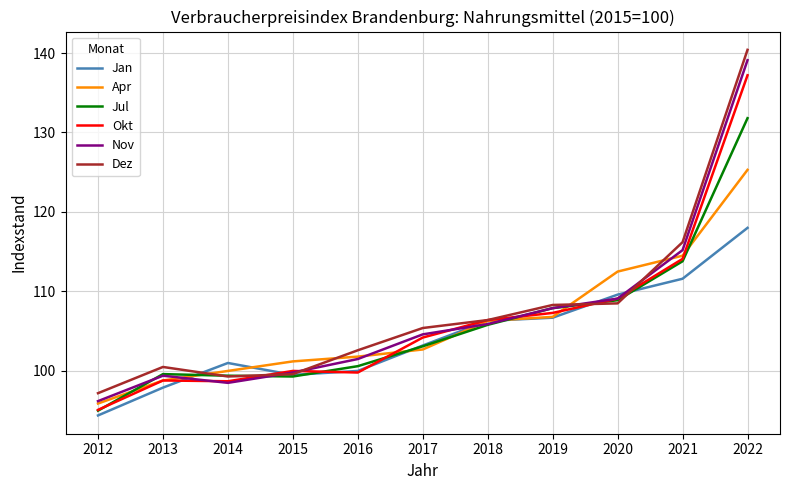

The value of Jan at 2014 is 62.7. True or false?

False